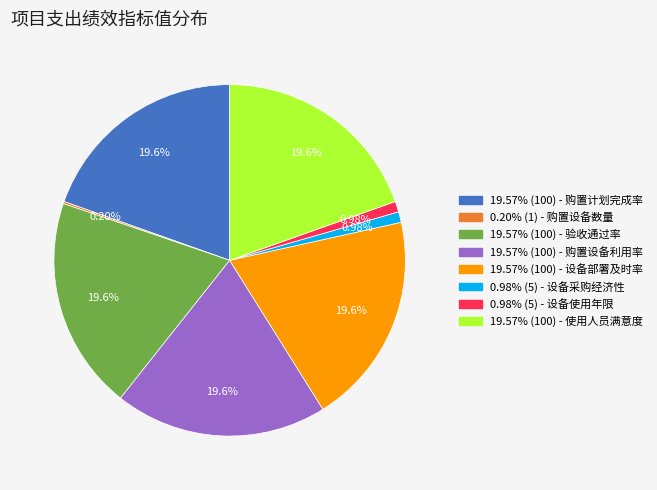

Does 0.98% (5) - 设备采购经济性 account for over 50% of the chart?

No